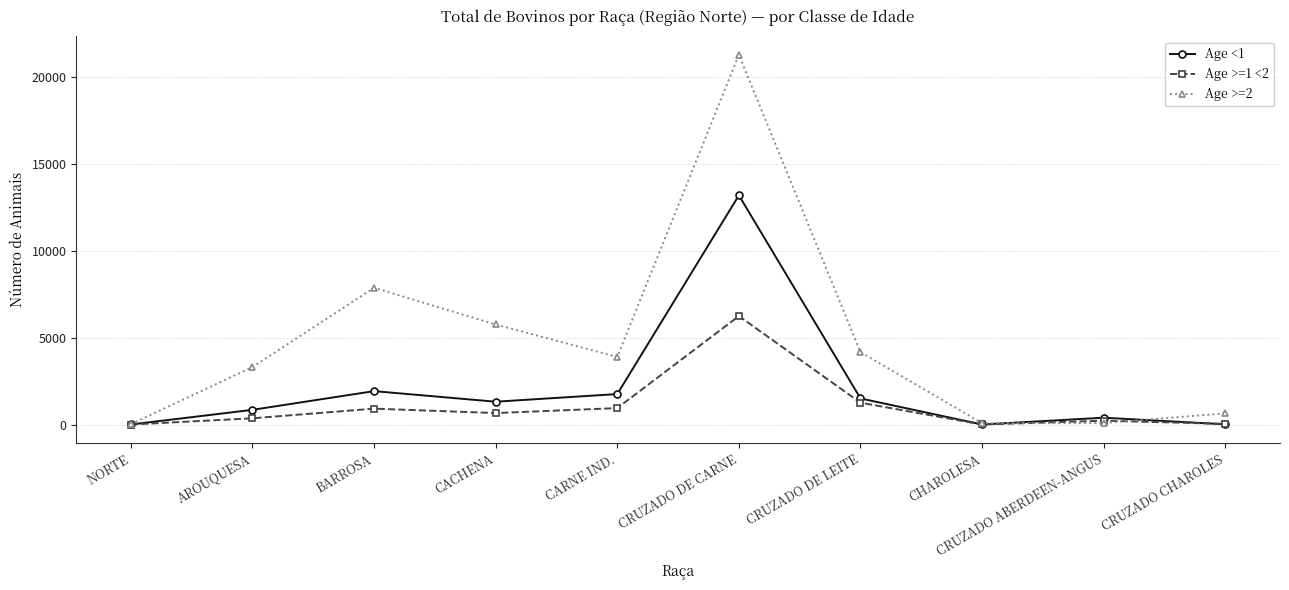

What is the lowest value of the Age >=1 <2 series?

5